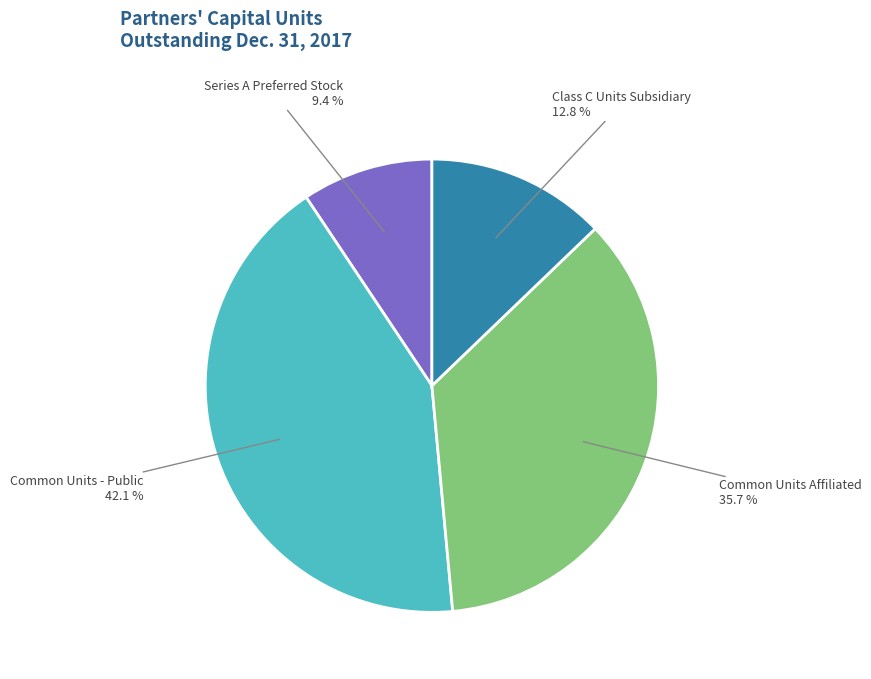

Is it true that Series A Preferred Stock is 9% of the pie?

True